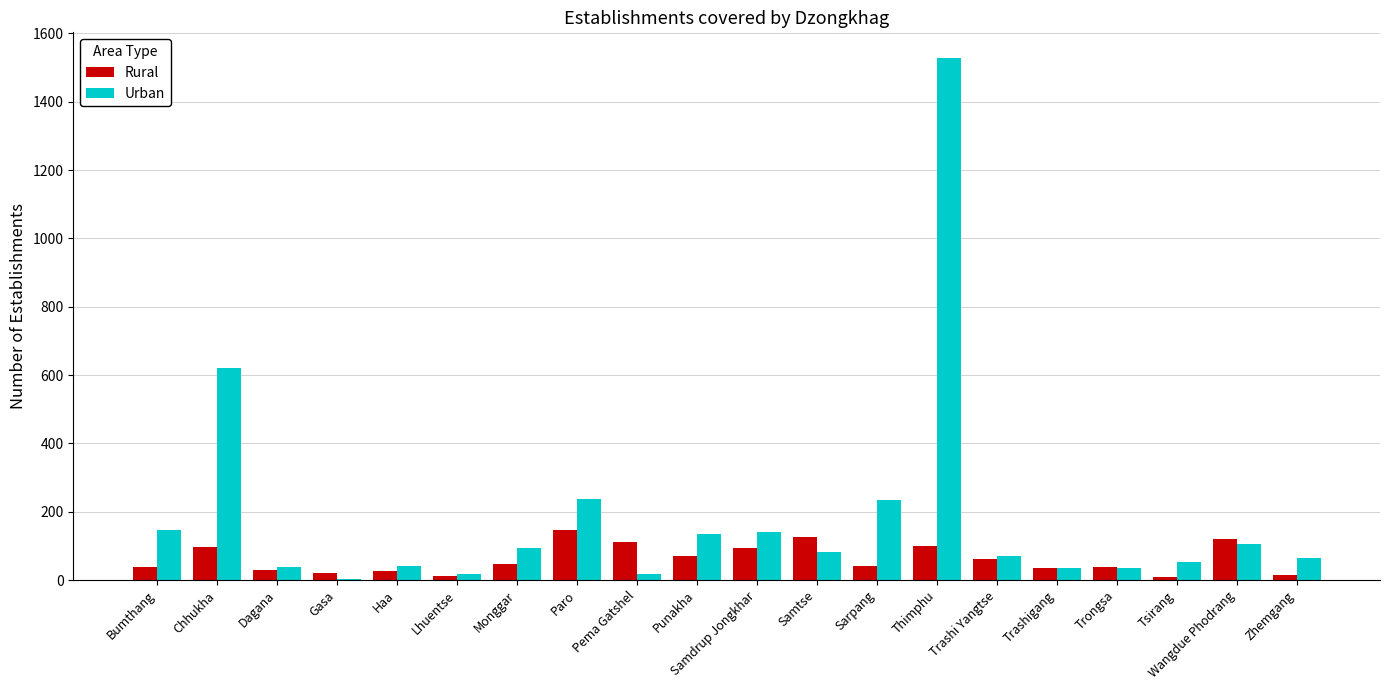

The value of Rural at Pema Gatshel is 111. True or false?

True